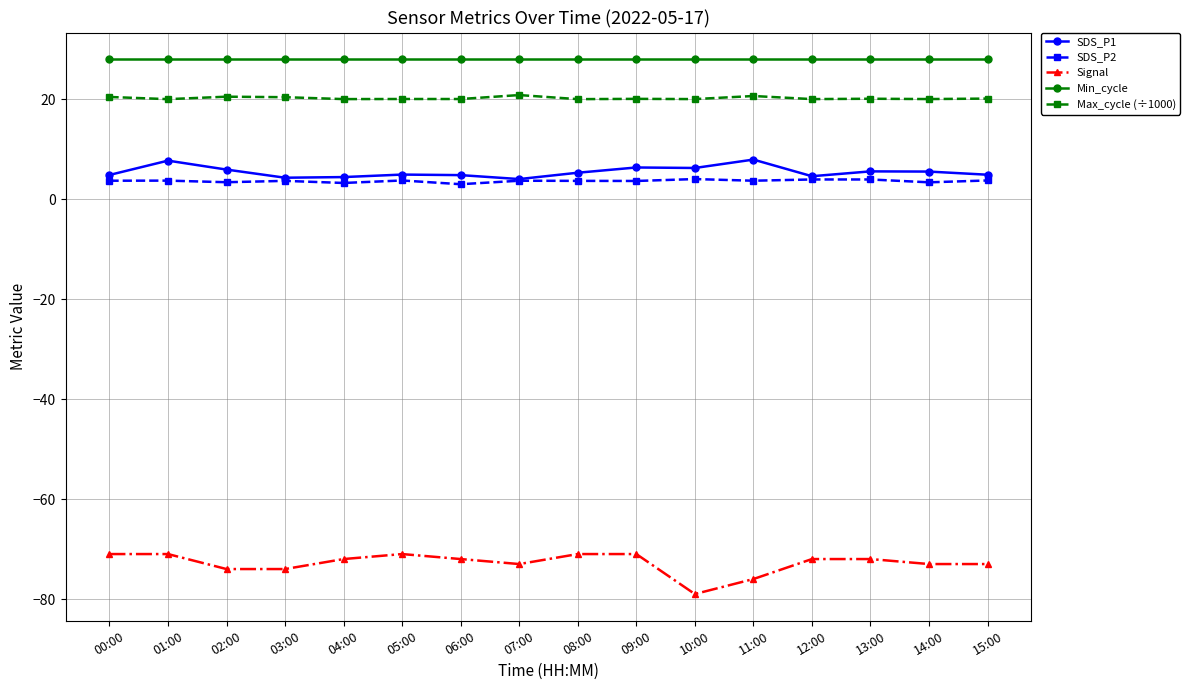

What is the label of the 14th point from the left?

13:00